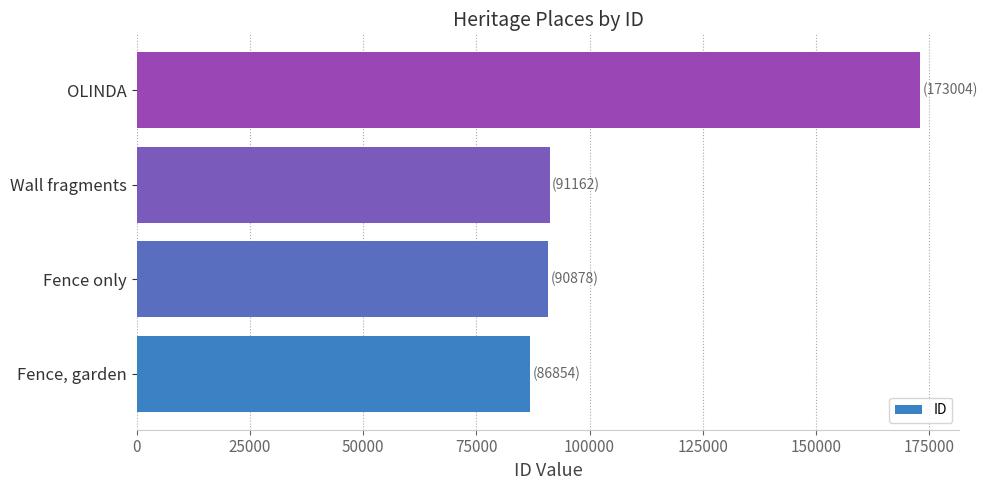

Which category has the highest value across all series?

OLINDA